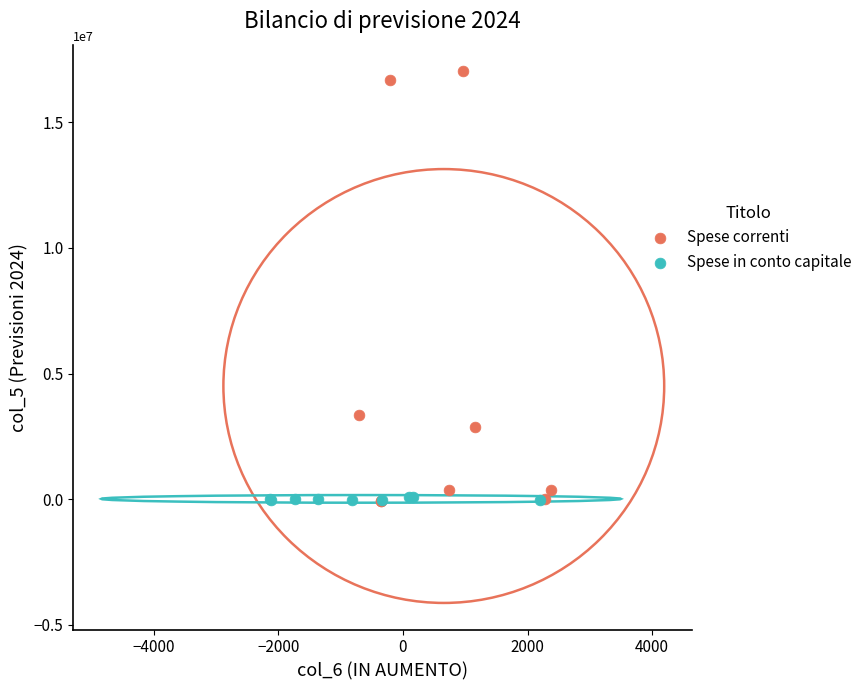

Which series reaches the maximum Y coordinate?

Spese correnti